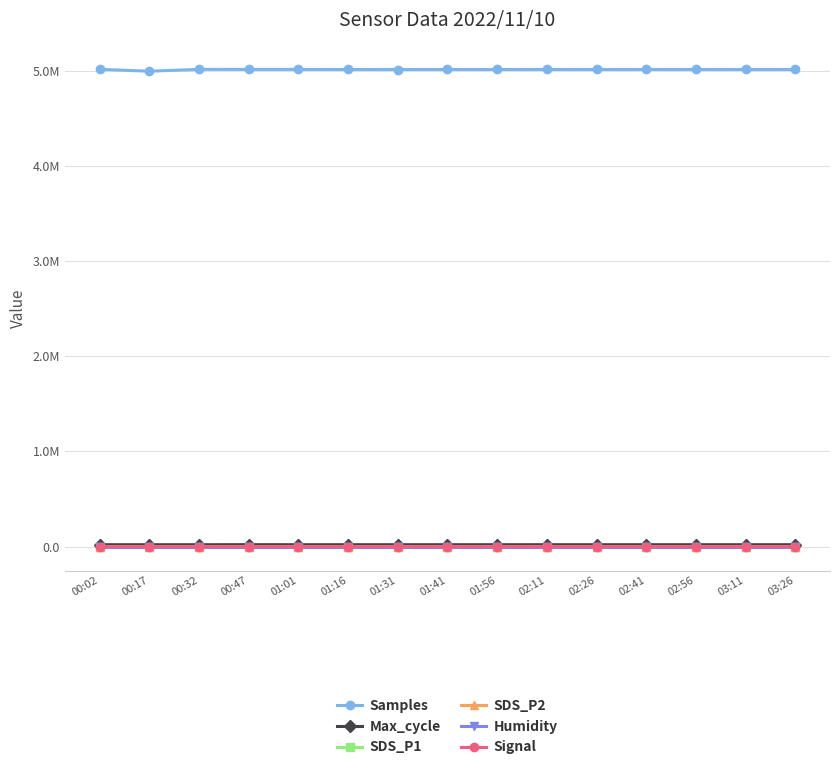

Which series changed the most between 00:47 and 01:16?

Samples